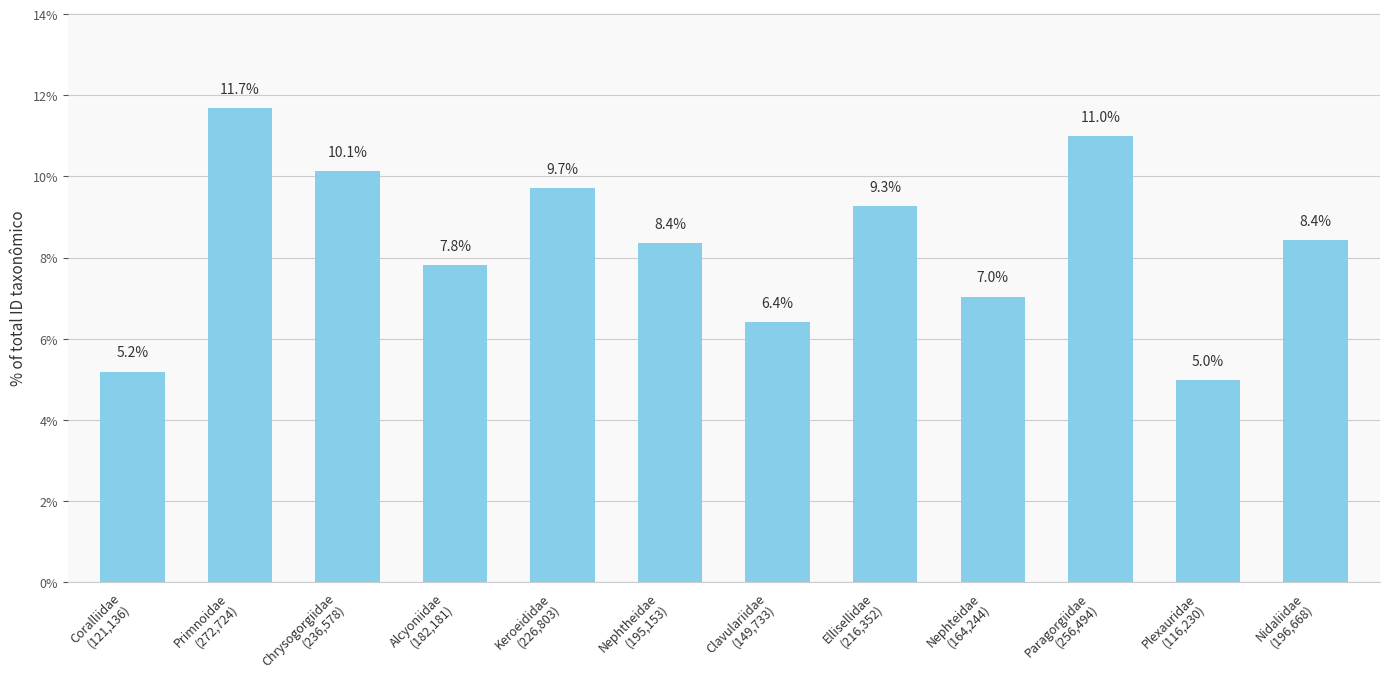

Are the bars horizontal?

No